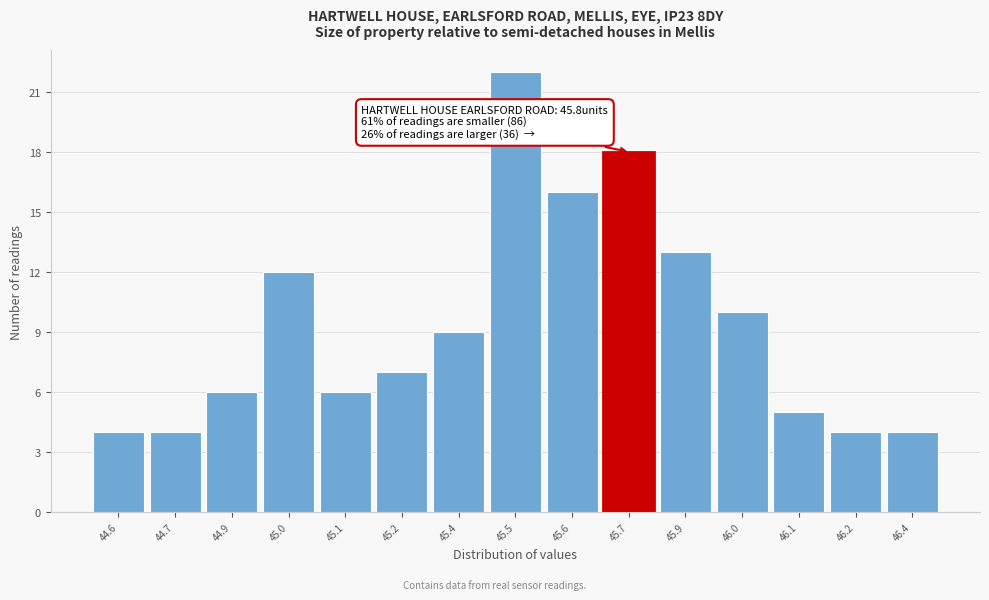

Reading left to right, transcribe all the data shown in this chart.

4	4	6	12	6	7	9	22	16	18	13	10	5	4	4